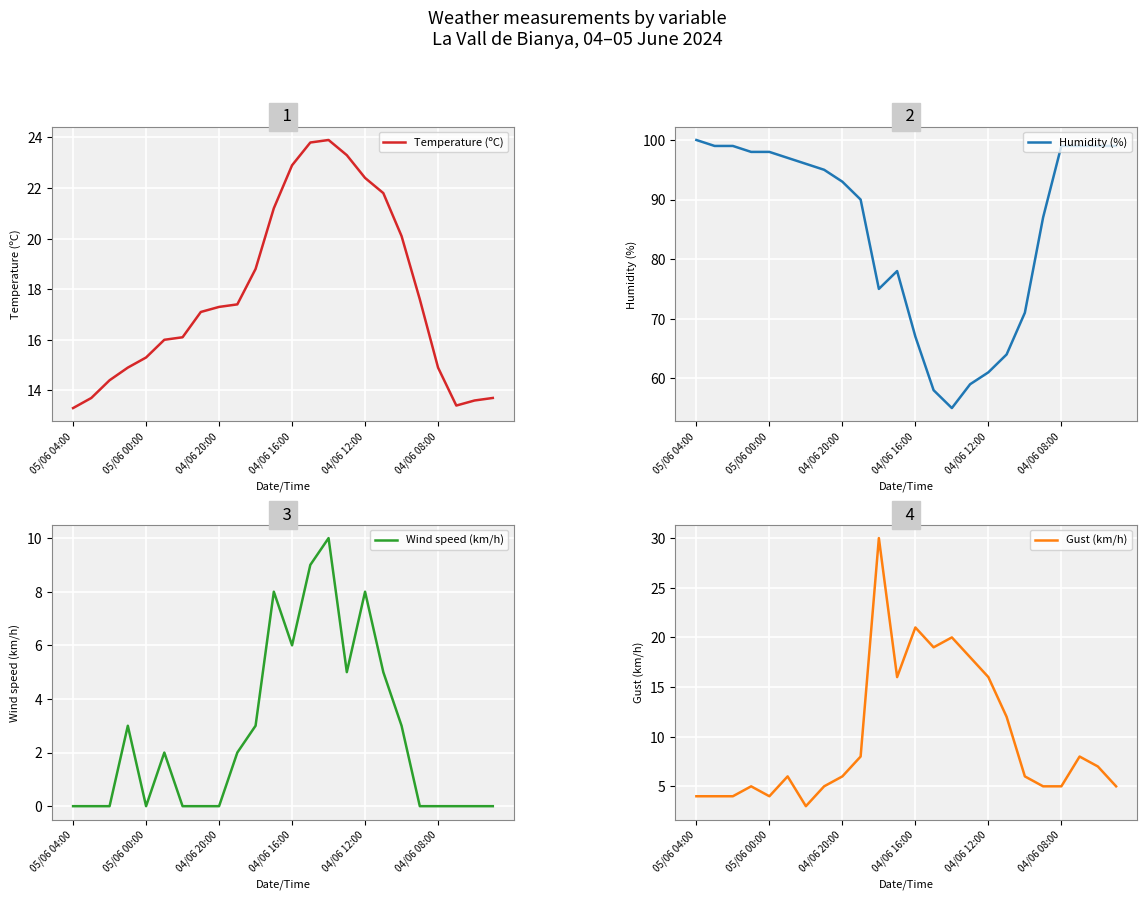

What is the minimum value for Temperature (ºC)?

13.3